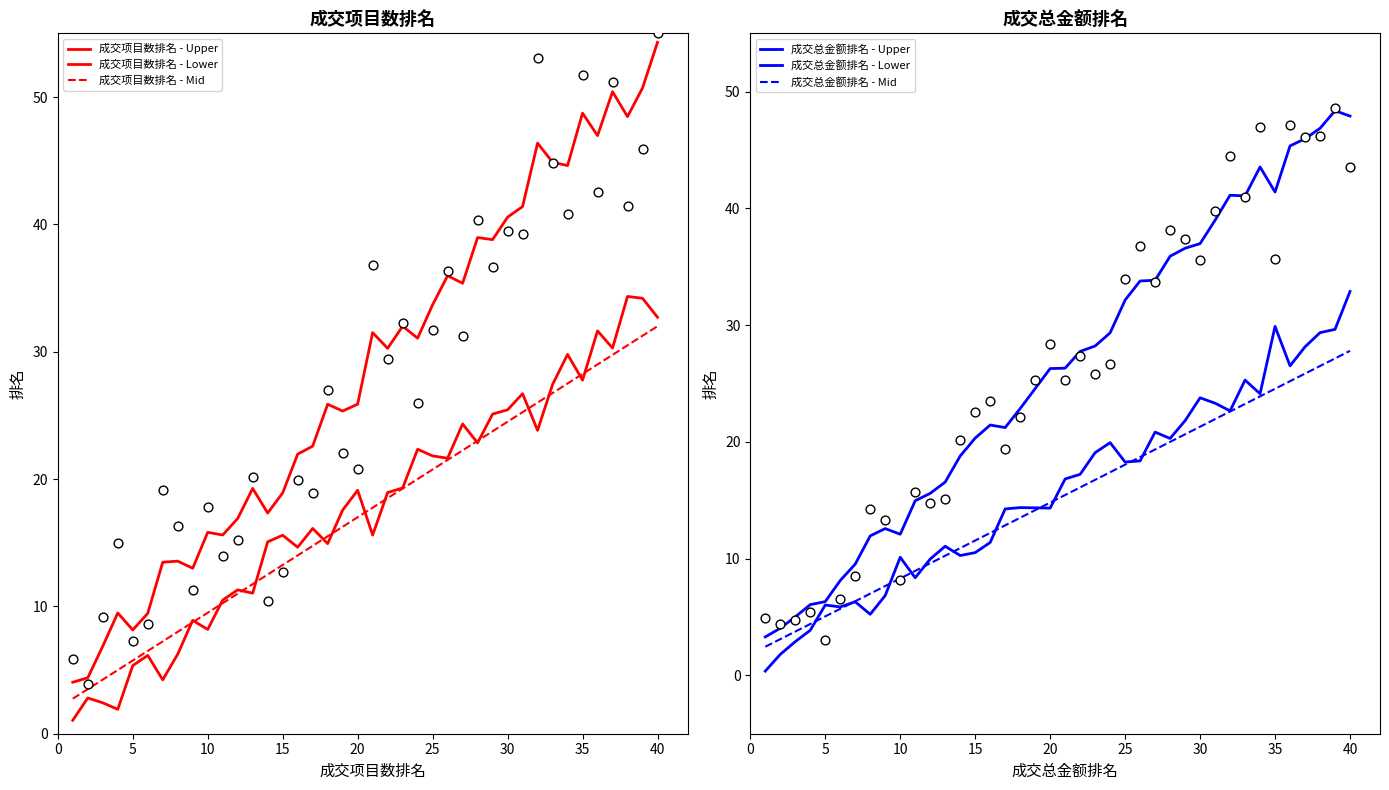

At how many categories does at least one series exceed 17?

28